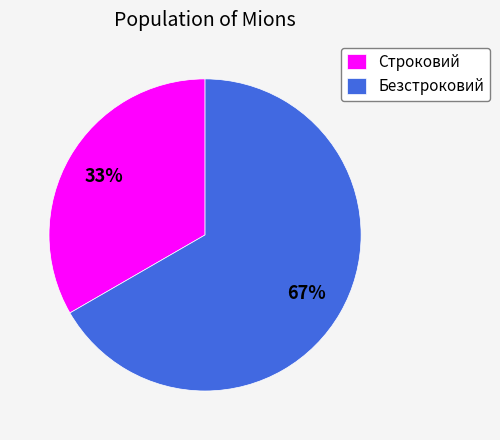

Count the number of slices in the pie.

2